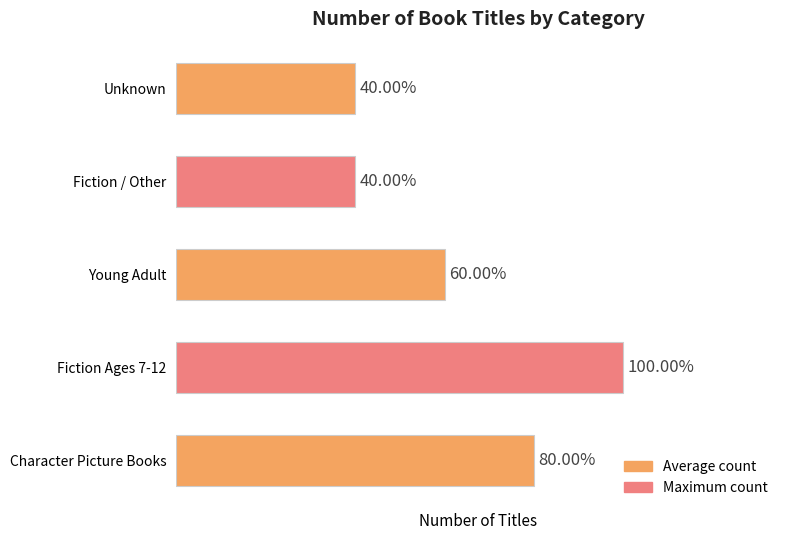

Does the chart contain any negative values?

No